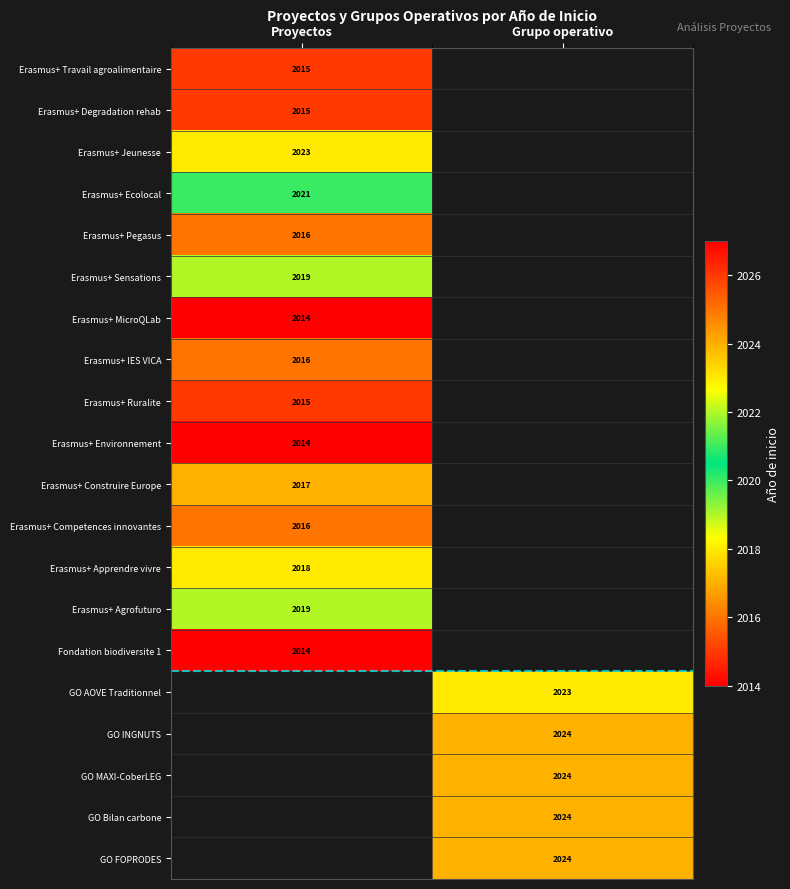

Between Grupo operativo and Proyectos, which is larger?

Proyectos